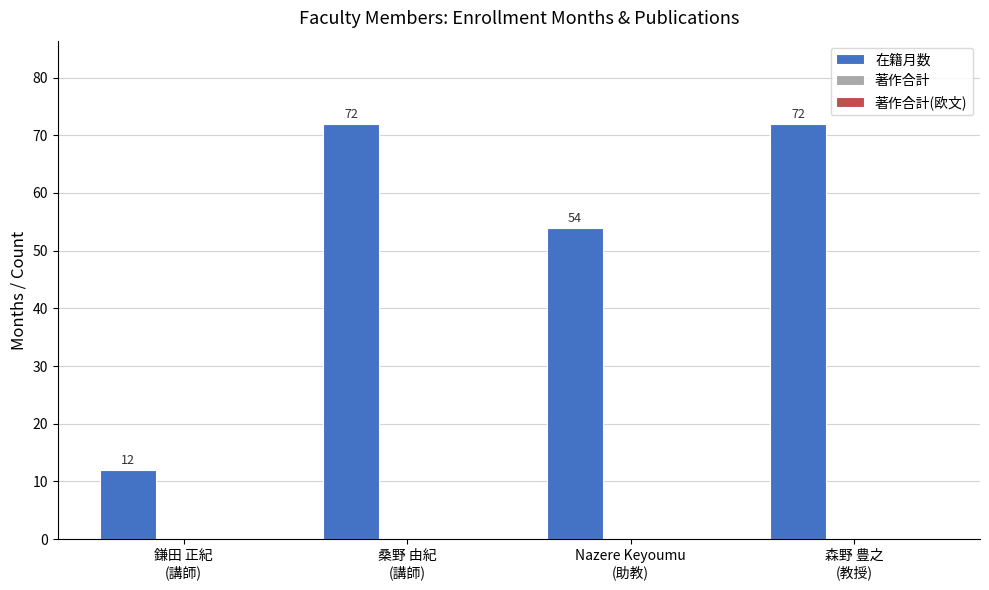

Reading left to right, transcribe all the data shown in this chart.

12	72	54	72